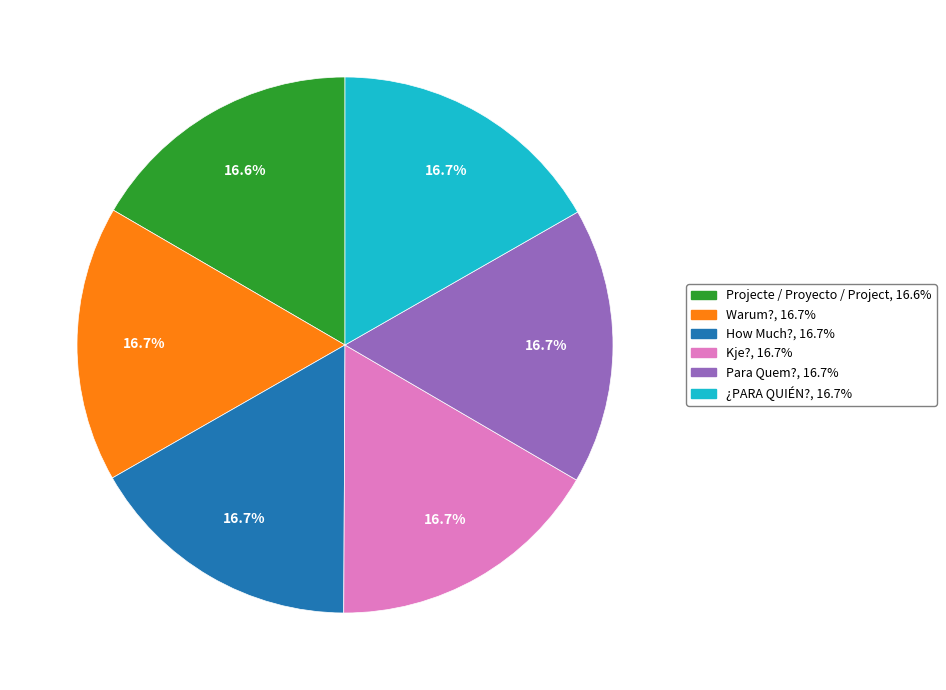

How many segments does this pie chart have?

6